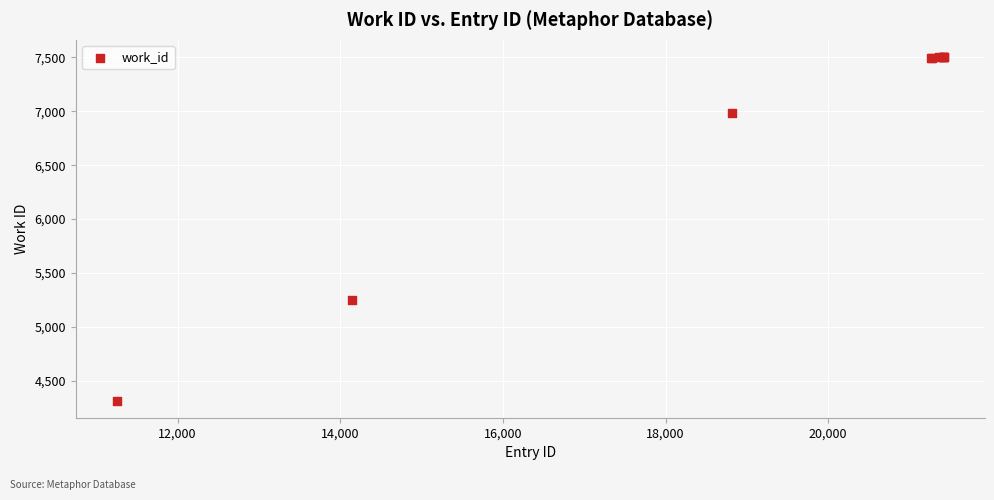

What Y value in the scatter plot is closest to 5910?

5251